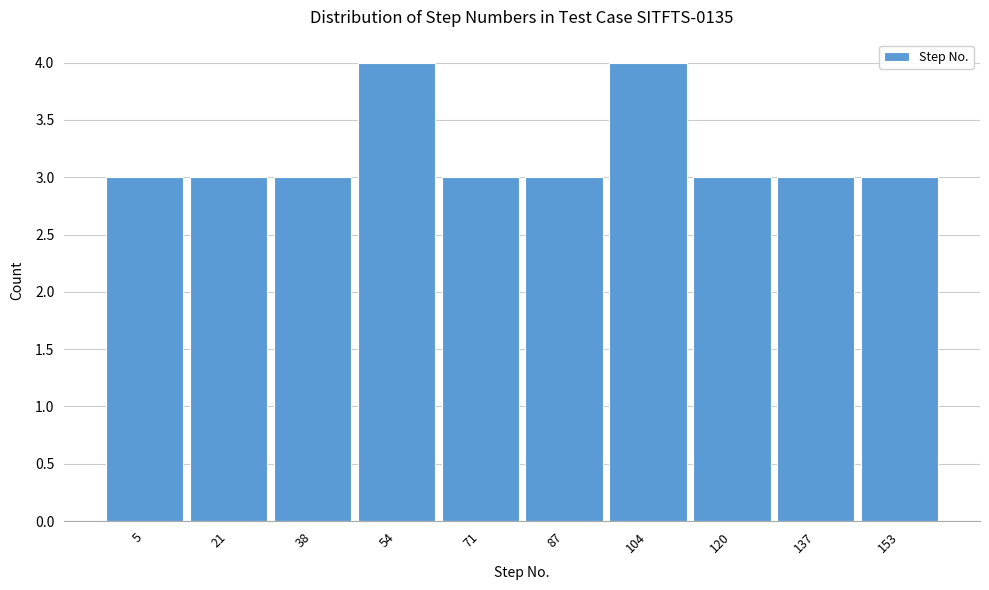

Reading left to right, what are all the values shown in this chart?

3	3	3	4	3	3	4	3	3	3